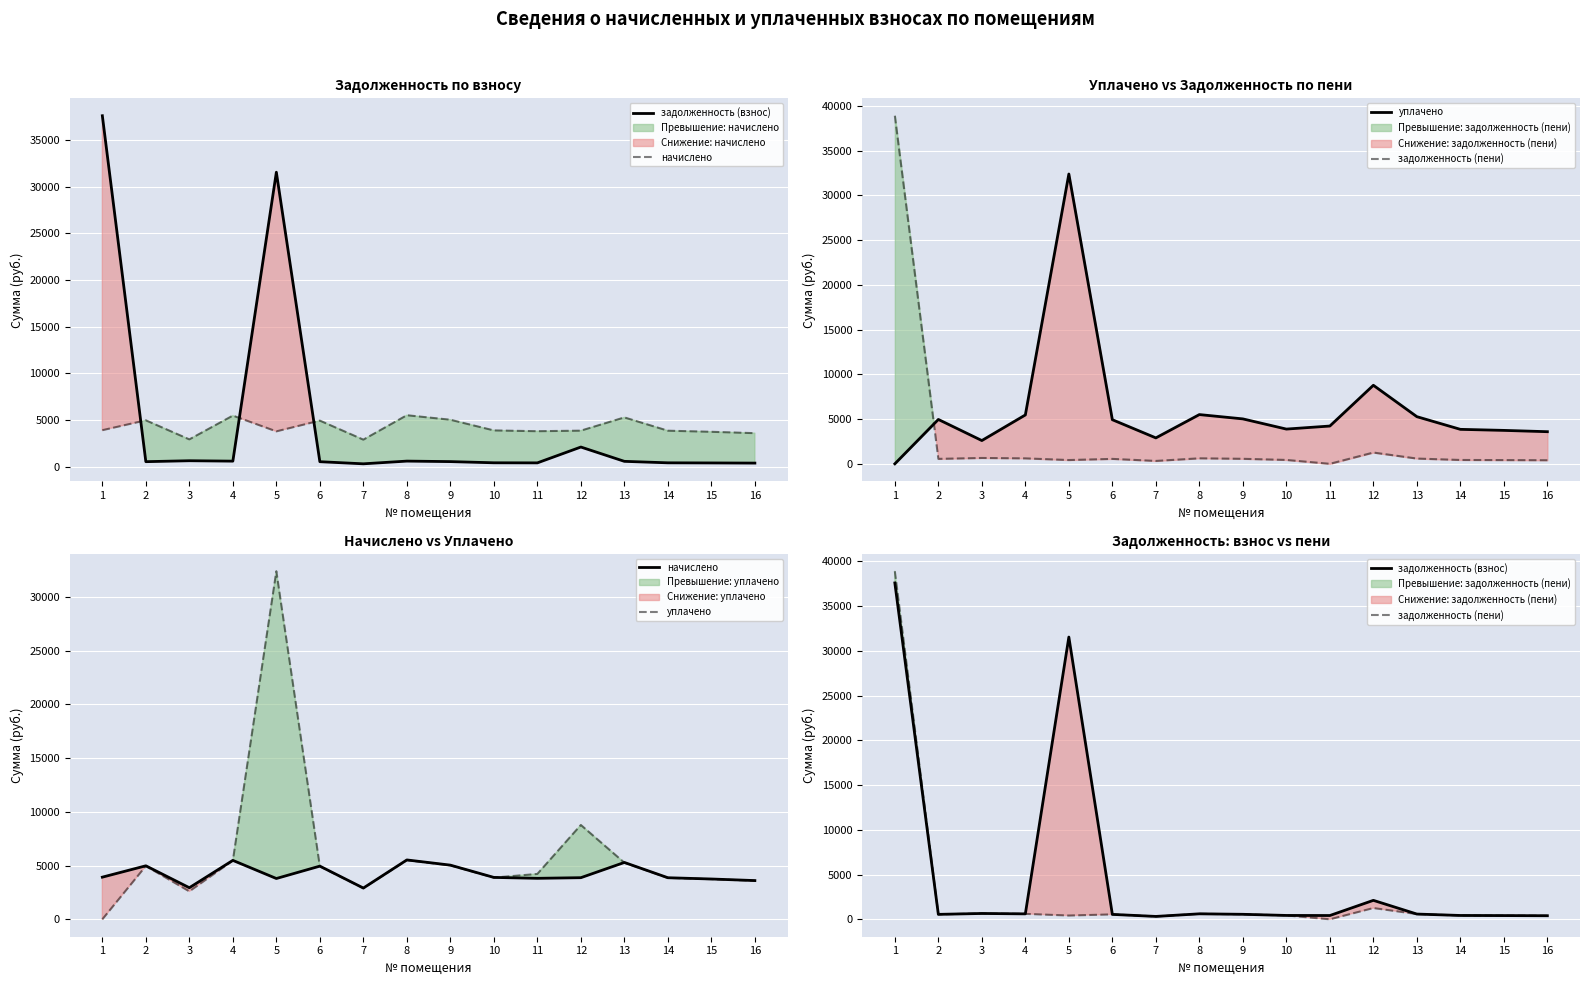

Where is the first local minimum for уплачено?

3